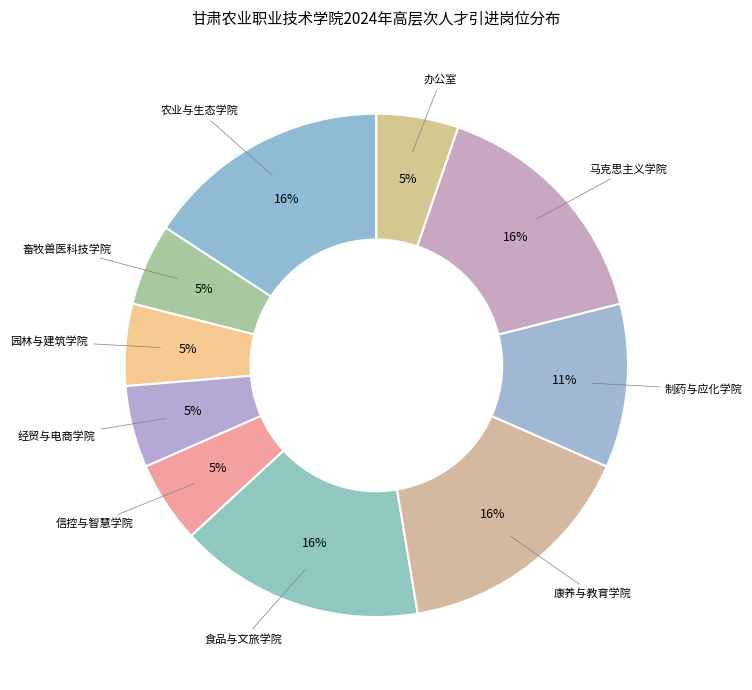

How many segments does this pie chart have?

10